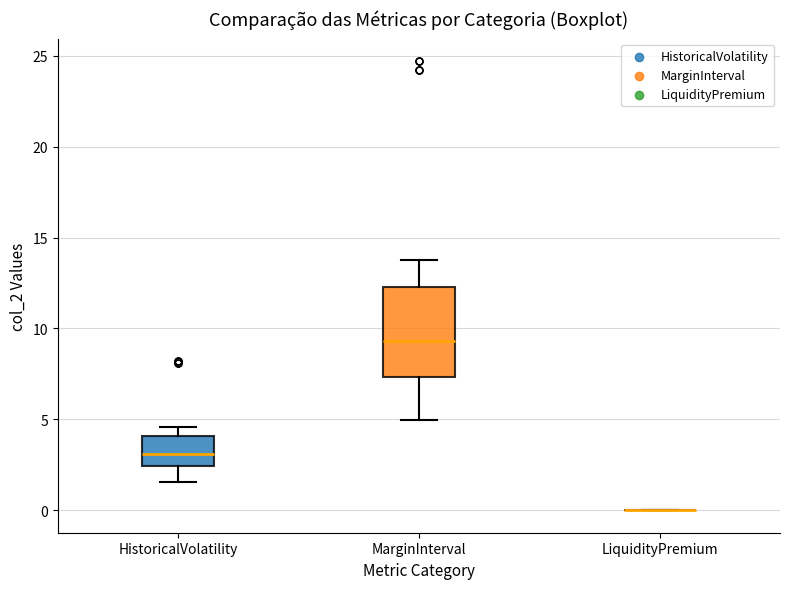

Reading left to right, read every box against the y-axis: the position of its median line, the range the box covers, and the ends of its whiskers. The values are not printed on the chart, so give them approximately, as read against the axis.

HistoricalVolatility: median 3.0, box 2.5 to 4.0, whiskers 1.5 to 4.5
MarginInterval: median 9.5, box 7.5 to 12.5, whiskers 5.0 to 14.0
LiquidityPremium: box collapsed to a line at 0.0, whiskers 0.0 to 0.0